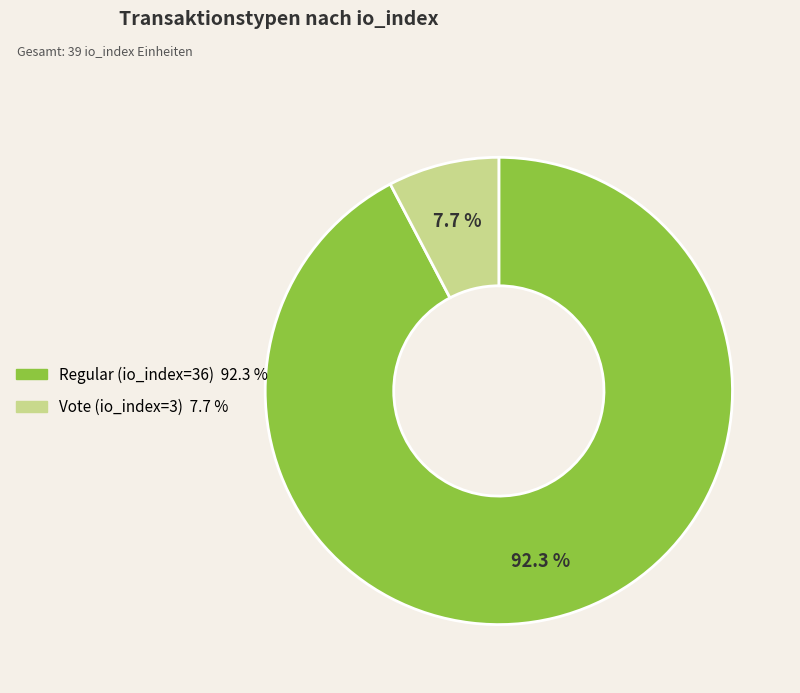

Is it true that Regular (io_index=36) is 92% of the pie?

True